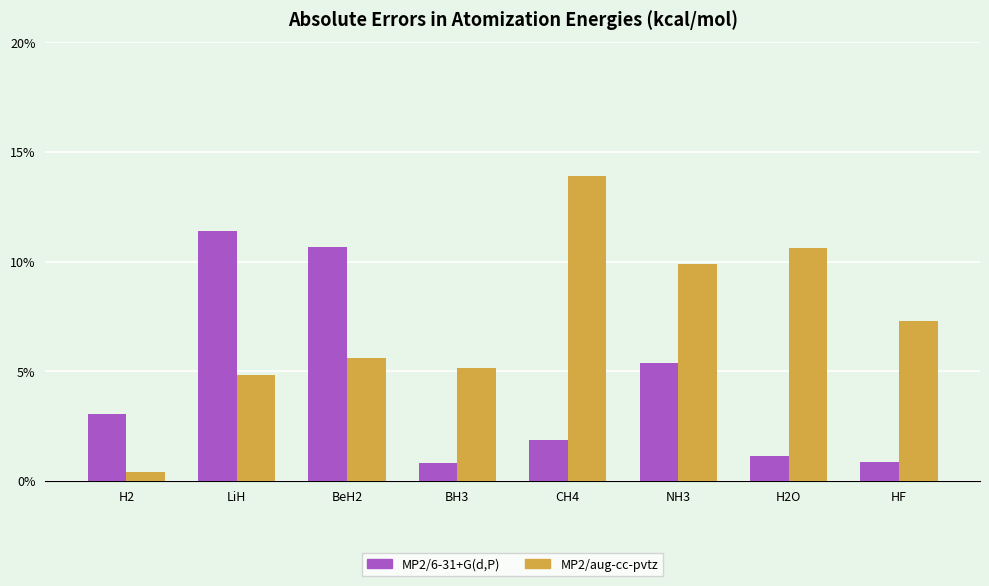

Are the bars horizontal?

No